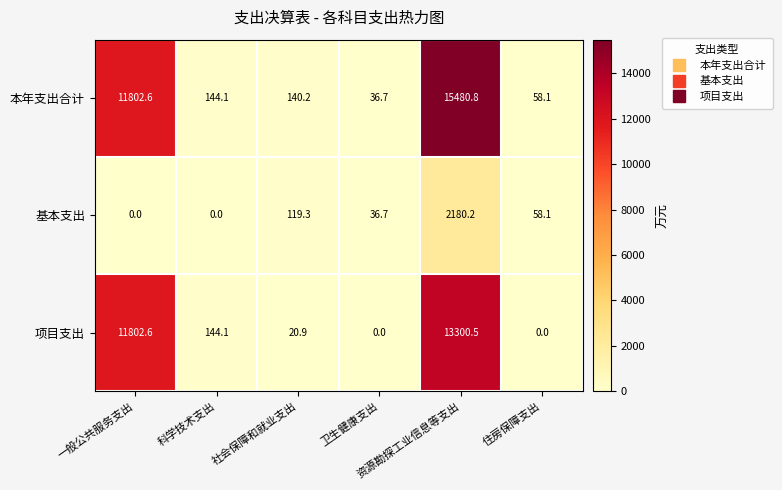

What is the difference between the second highest and minimum values in the 本年支出合计 series?

11765.9